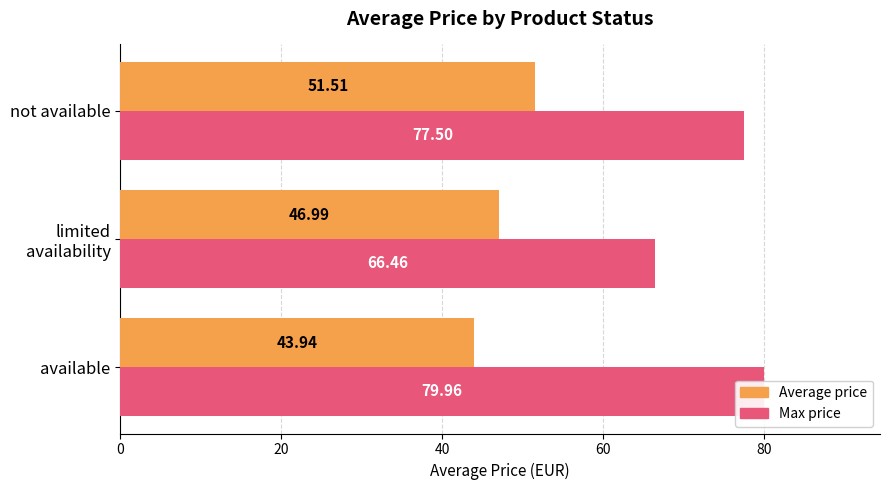

What is the average value of the Max price series?

74.6